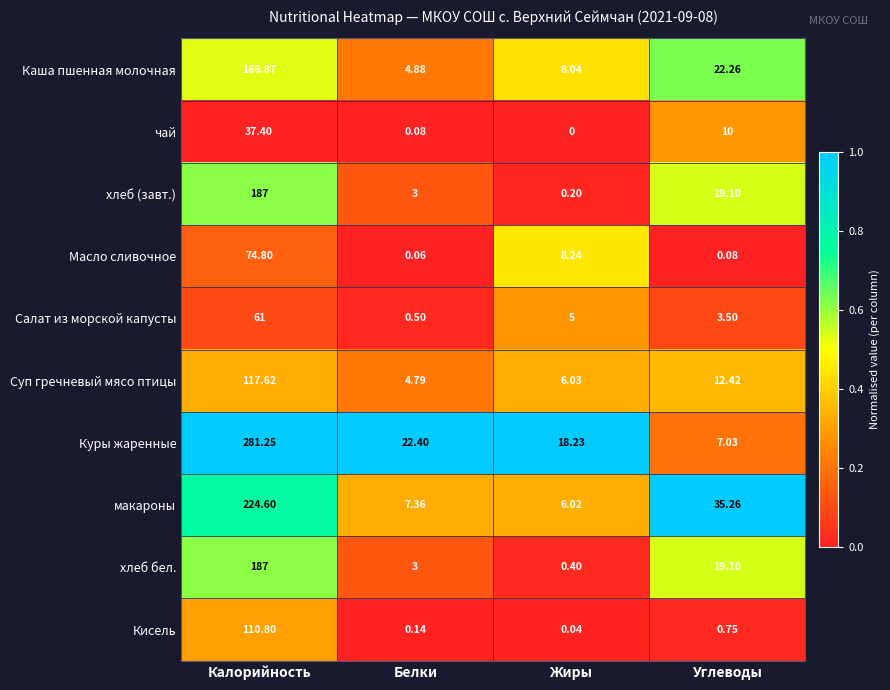

Which series changed the most between Жиры and Углеводы?

макароны